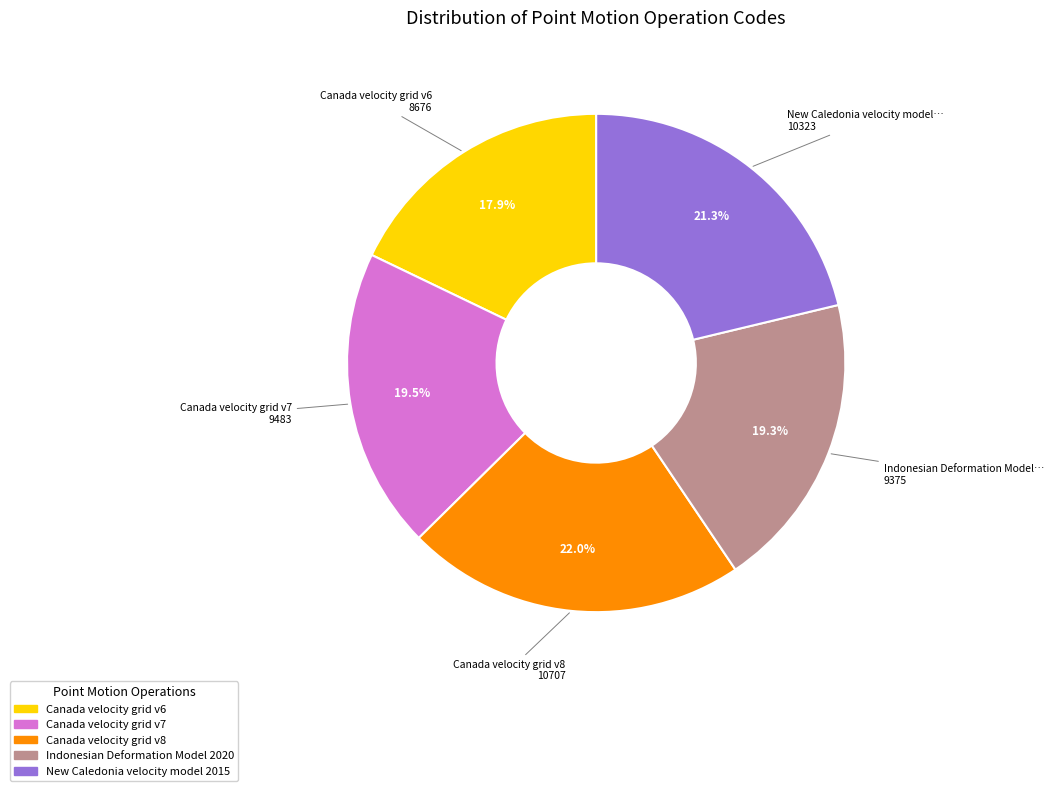

What portion of the pie excludes Canada velocity grid v7?

80.5%